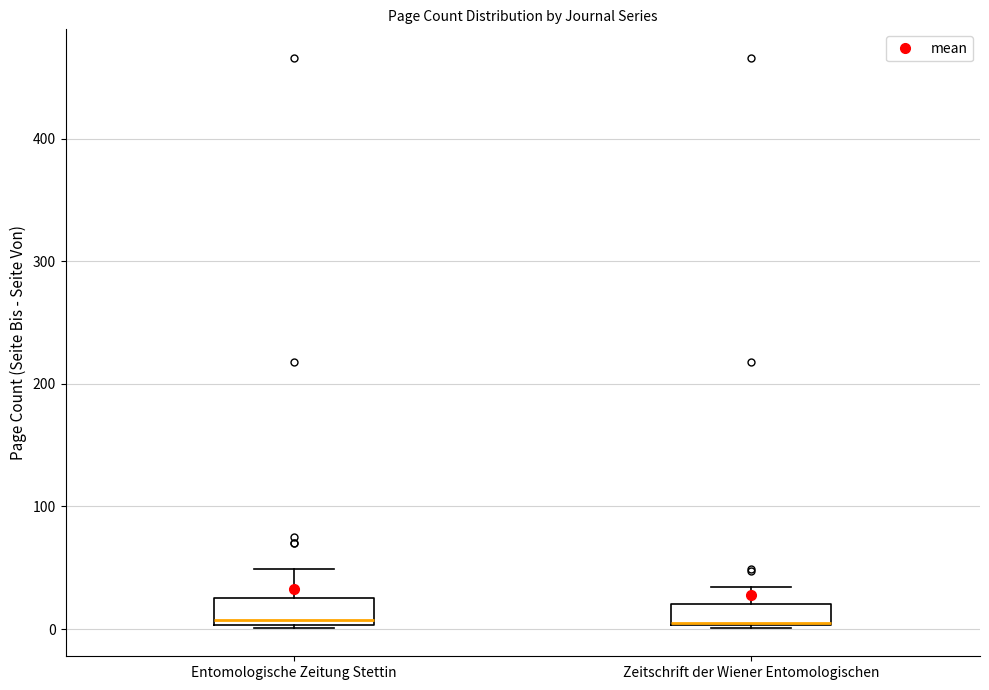

Where does the upper whisker of the box for Entomologische Zeitung Stettin end on the y-axis? The values are not printed on the chart, so give them approximately, as read against the axis.

50